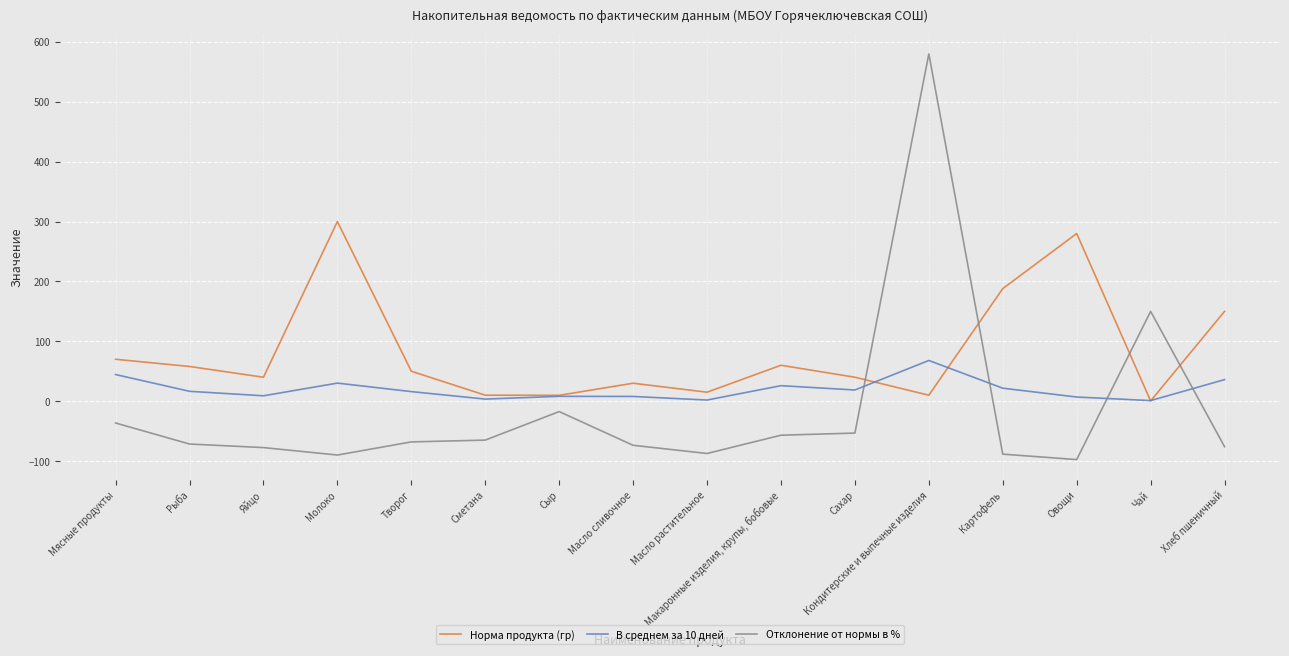

What is the highest value of the В среднем за 10 дней series?

68.0